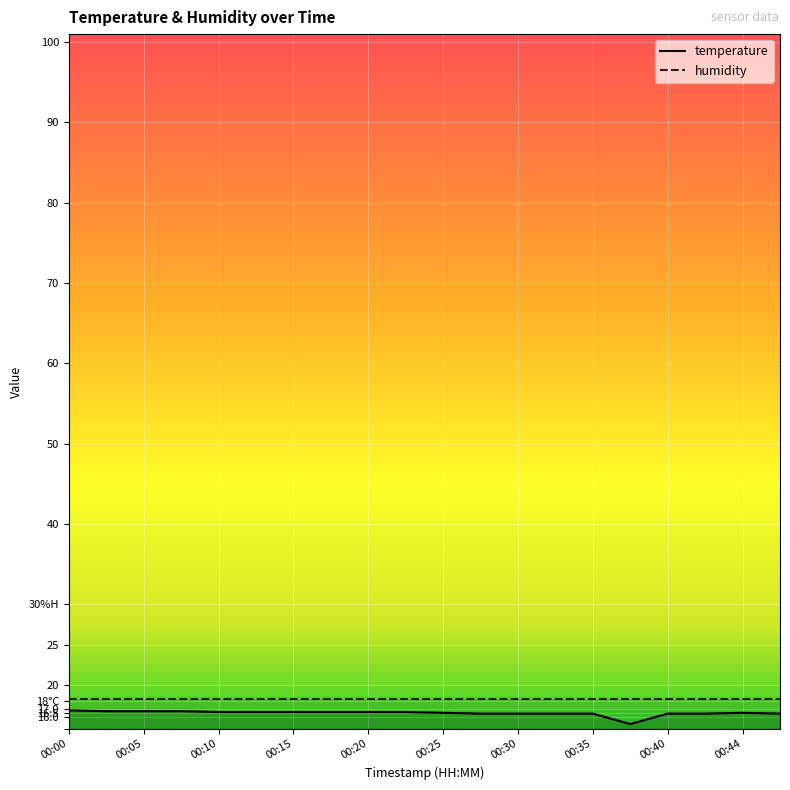

Between 00:03 and 00:20, which is larger?

00:03